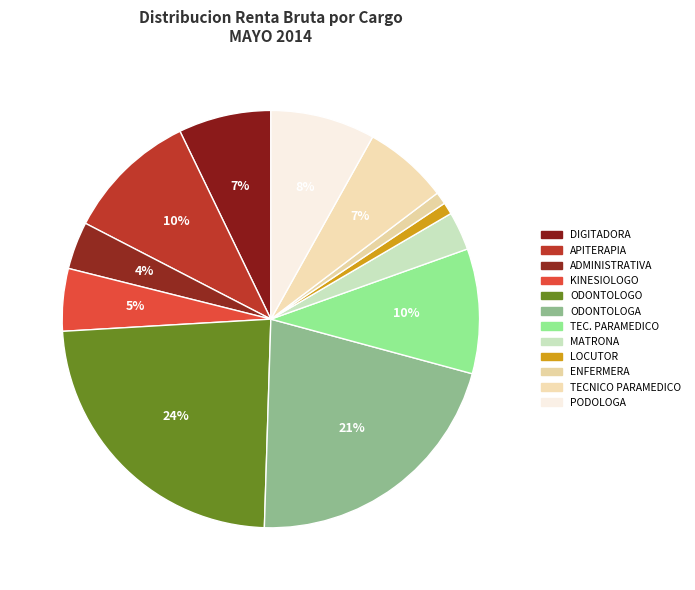

How many segments does this pie chart have?

12